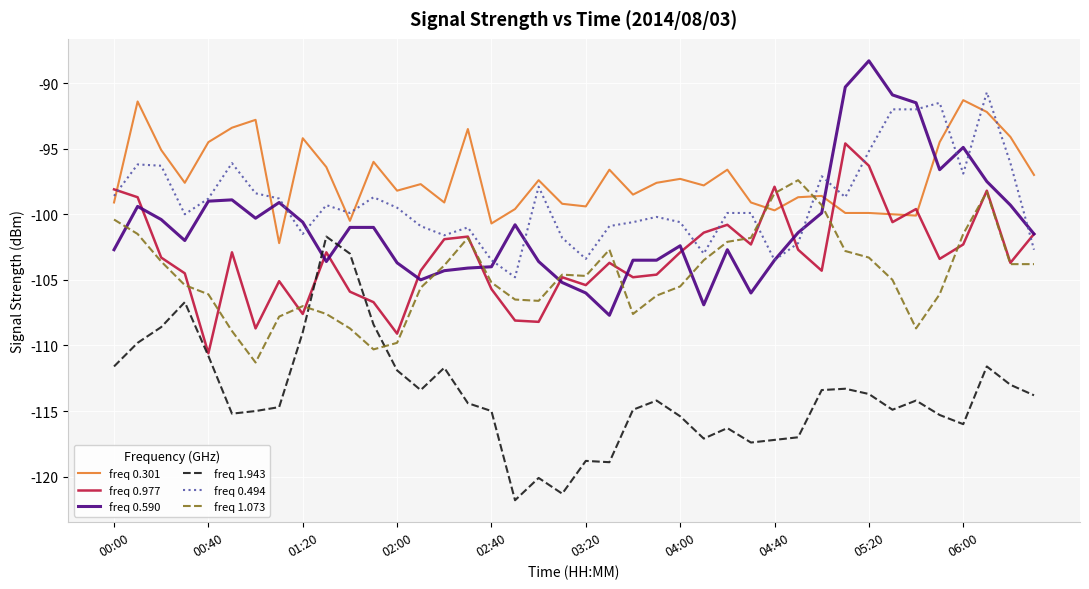

True or false: freq 1.943 and freq 1.073 cross at least once.

True